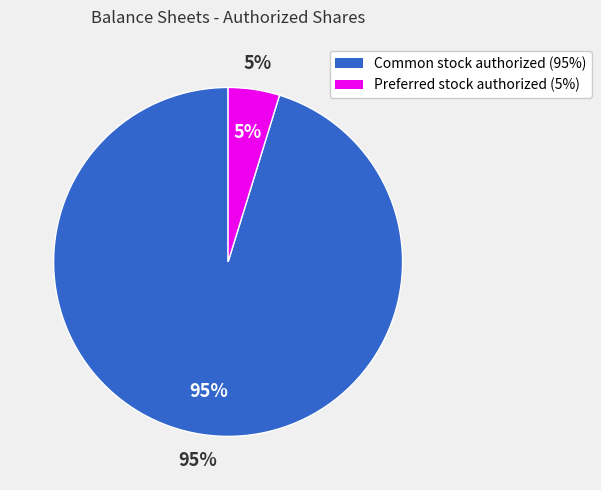

What is the majority slice?

Common stock, shares authorized